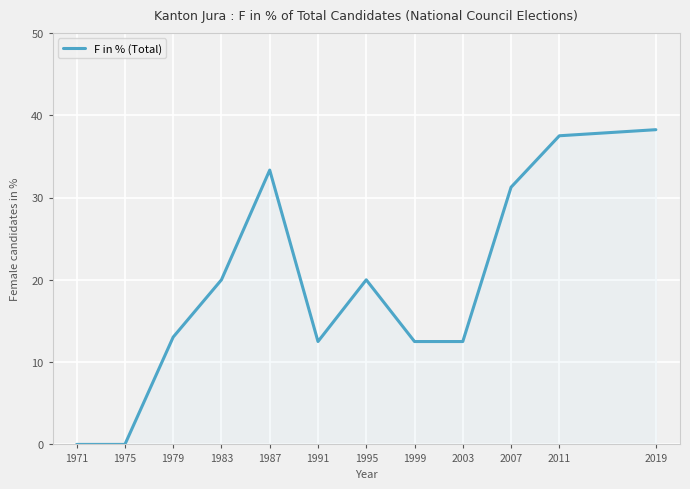

What is the maximum value shown in the chart?

38.2